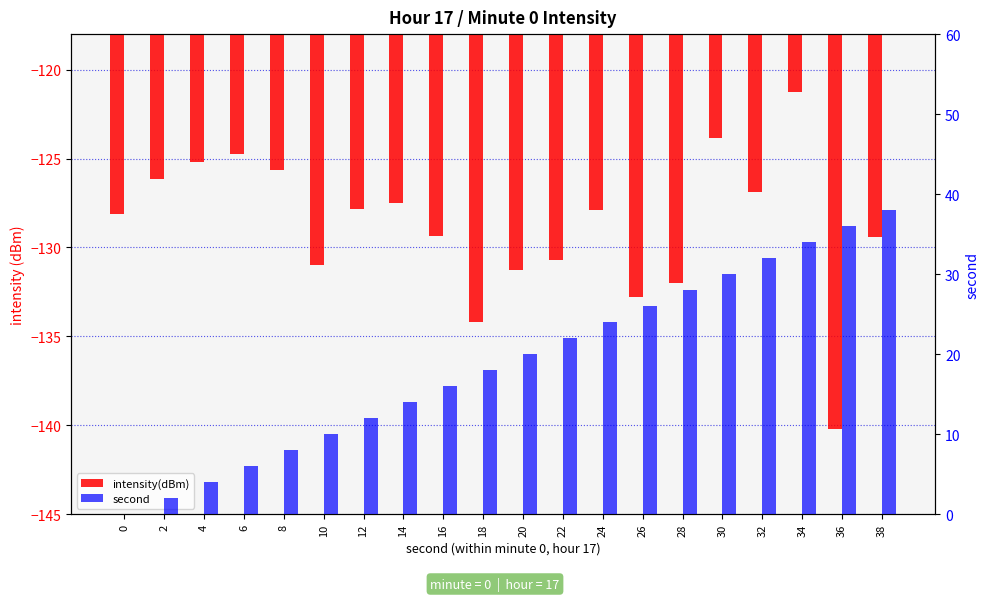

What is the difference between the second highest and second lowest values in the second series?

34.0